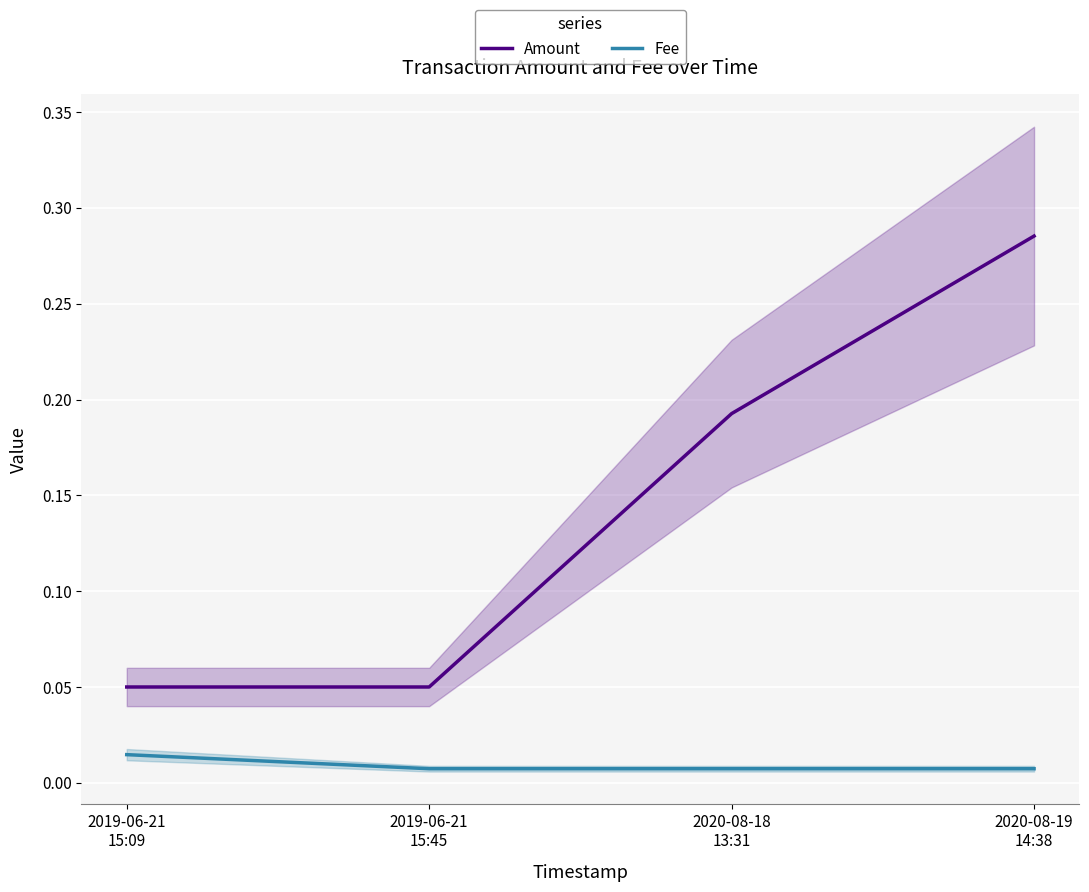

True or false: Amount and Fee intersect in this chart.

False